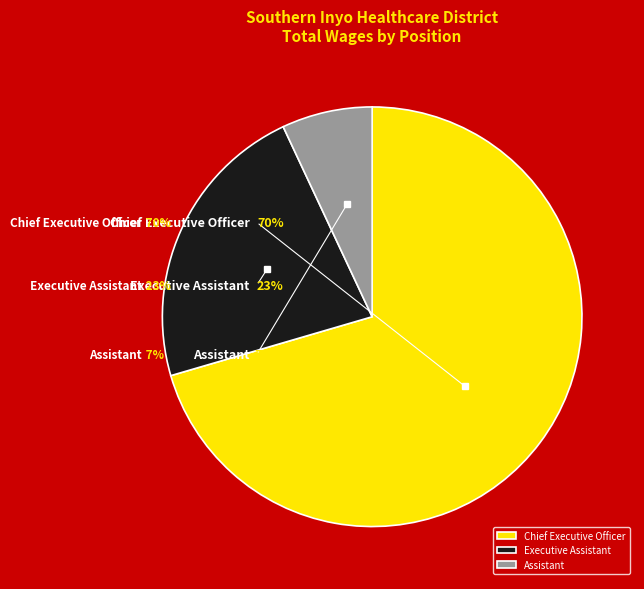

How many segments does this pie chart have?

3